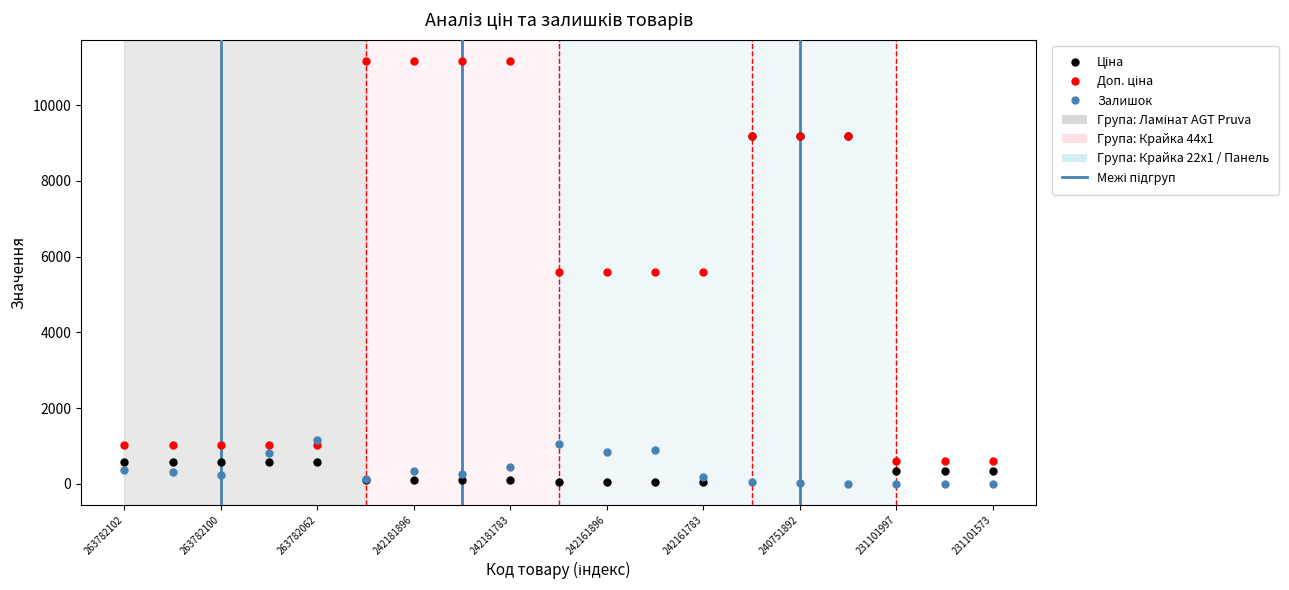

What is the maximum value for Залишок?

1162.0